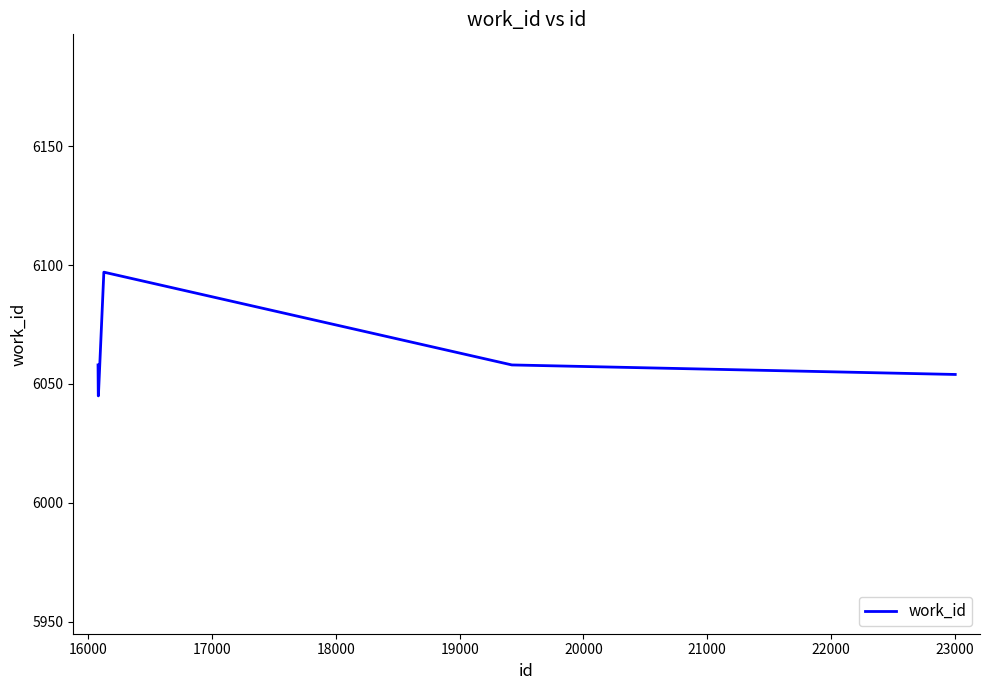

What is the average value?

6063